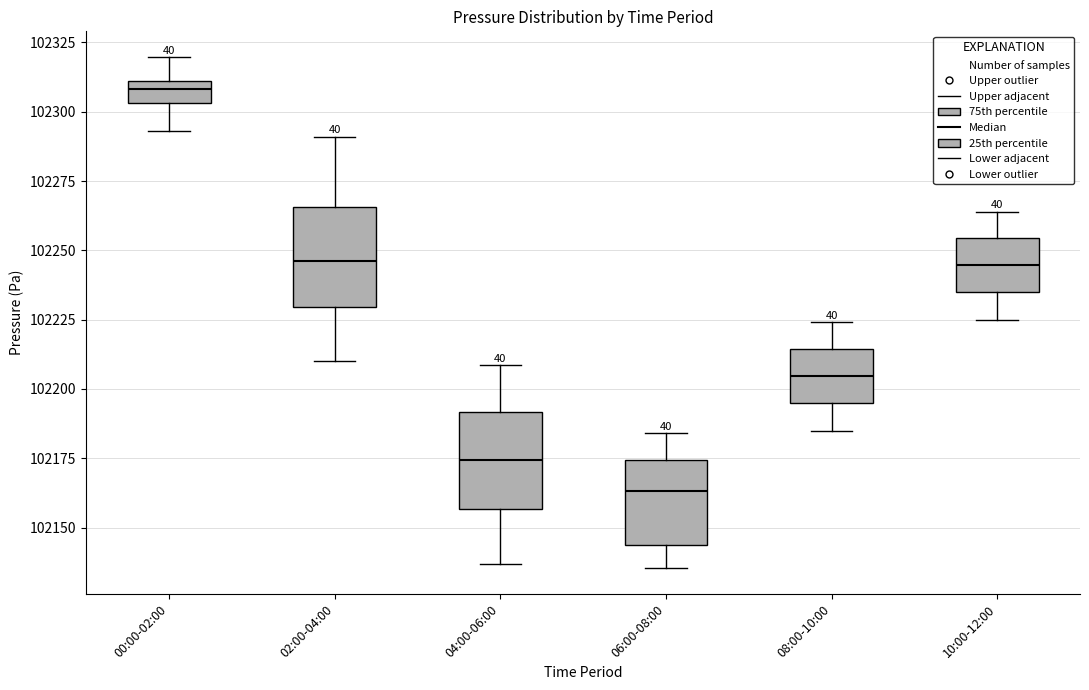

Which box's median line is the lowest?

06:00-08:00